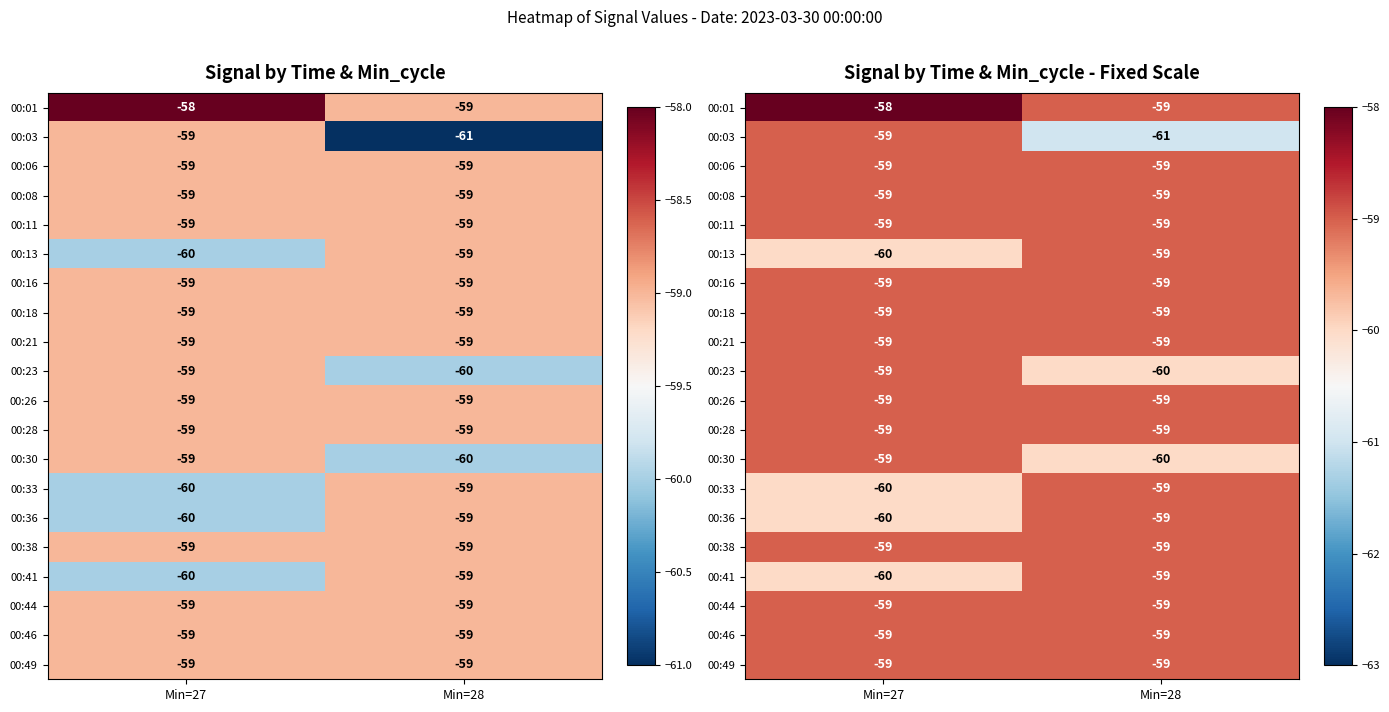

What is the sum of all 00:11 values?

-118